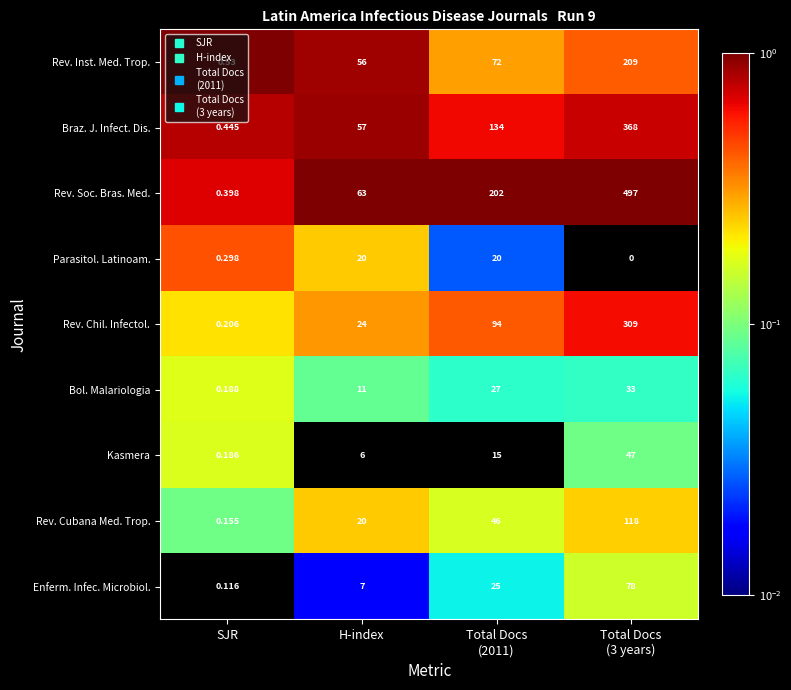

List the series in order of their peak value, highest first.

Rev. Soc. Bras. Med., Braz. J. Infect. Dis., Rev. Chil. Infectol., Rev. Inst. Med. Trop., Rev. Cubana Med. Trop., Enferm. Infec. Microbiol., Kasmera, Bol. Malariologia, Parasitol. Latinoam.